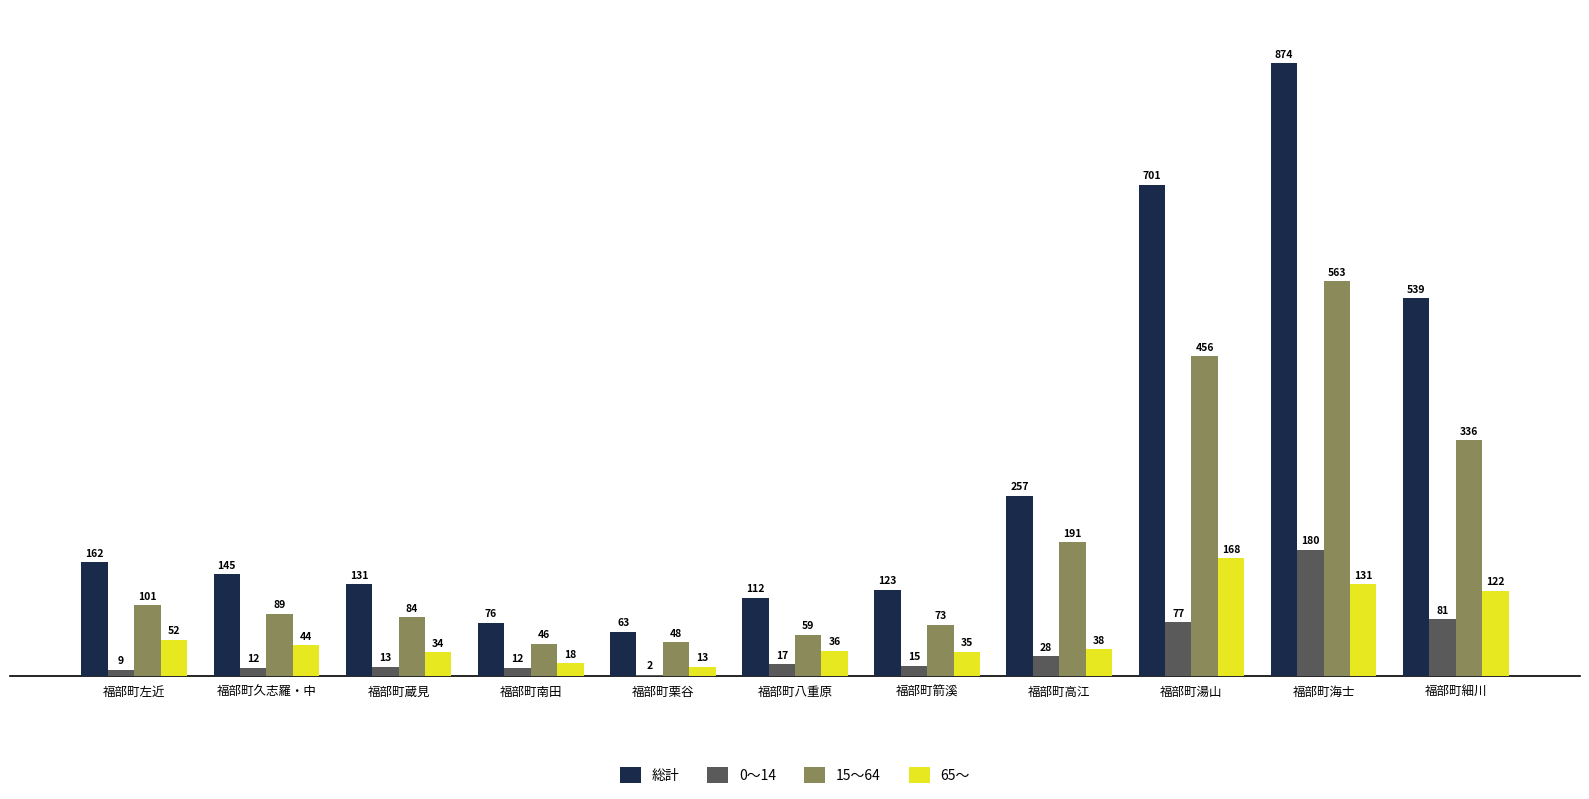

What is the sum of the 総計 values at 福部町左近 and 福部町高江?

419